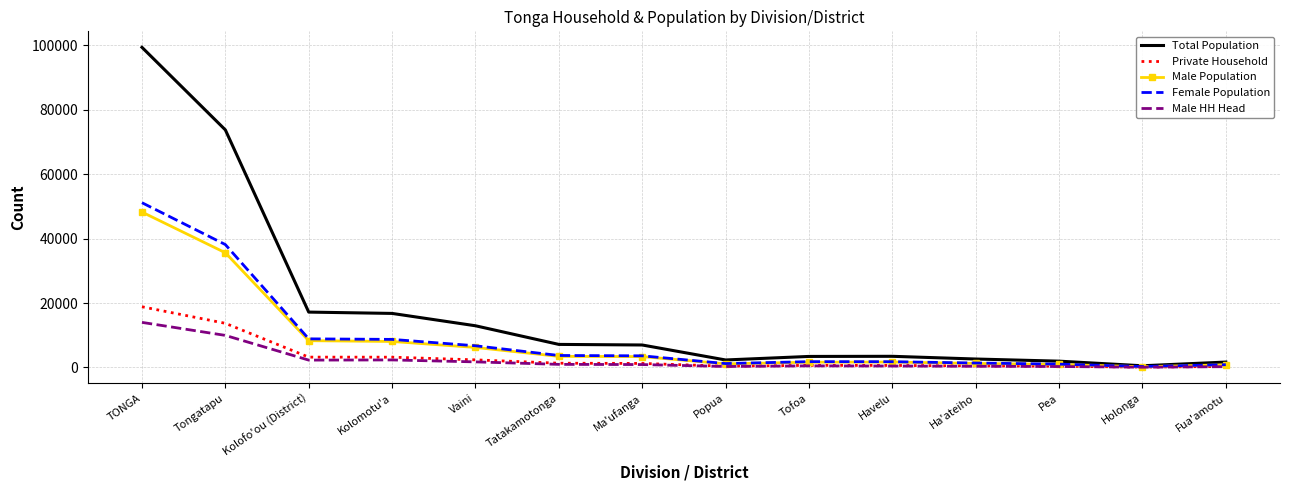

What is the total value across all series at Tatakamotonga?

16575